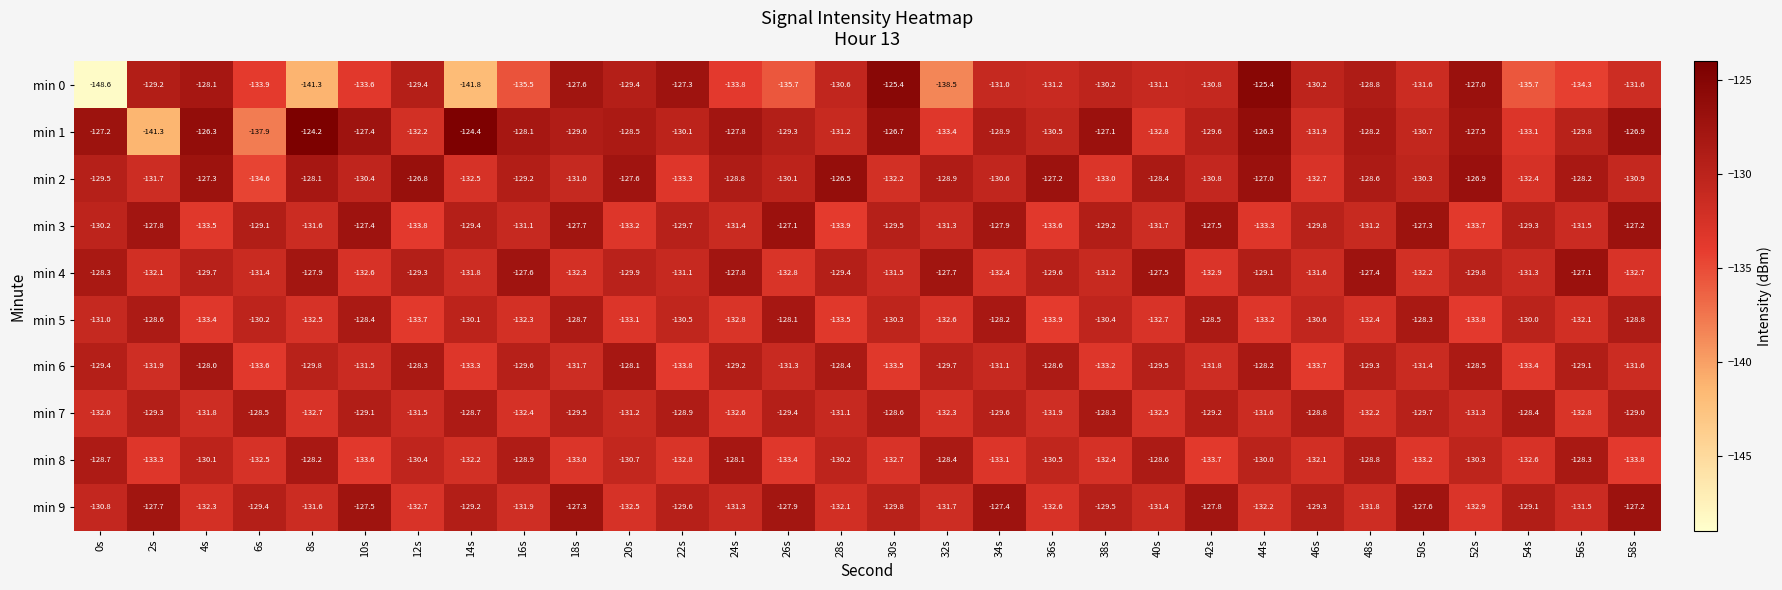

What is the minimum value shown in the chart?

-148.6